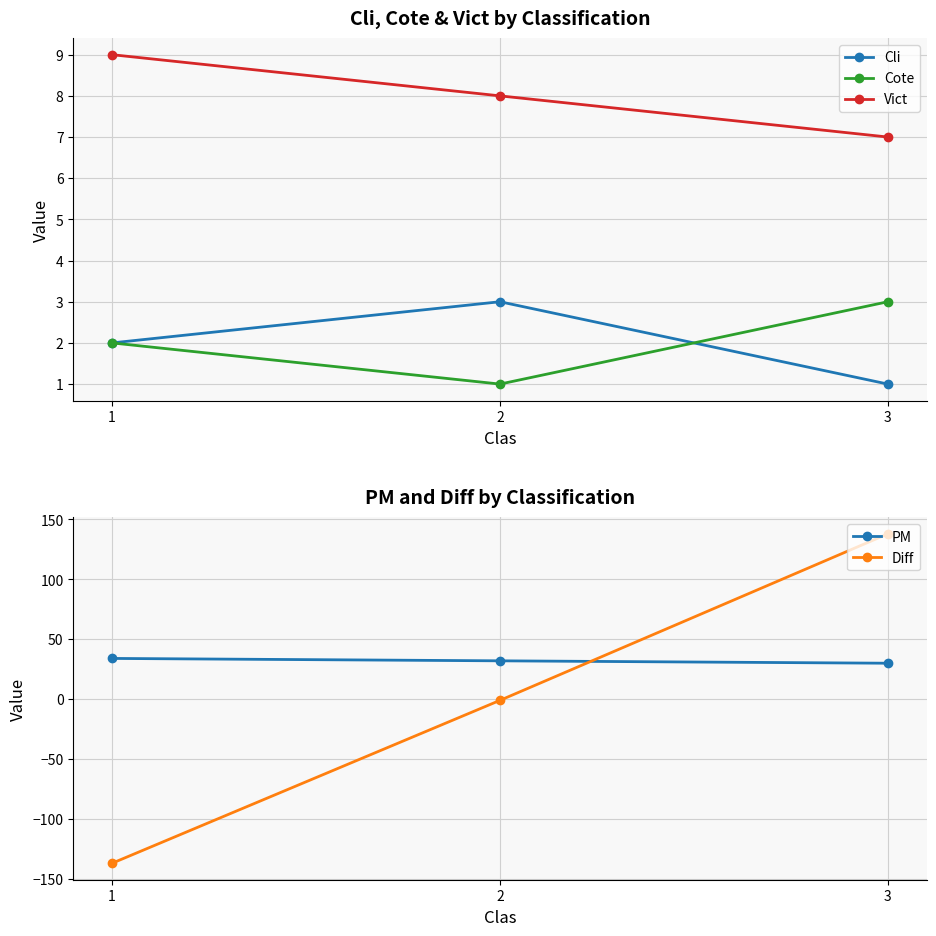

What is the minimum value for Cli?

1